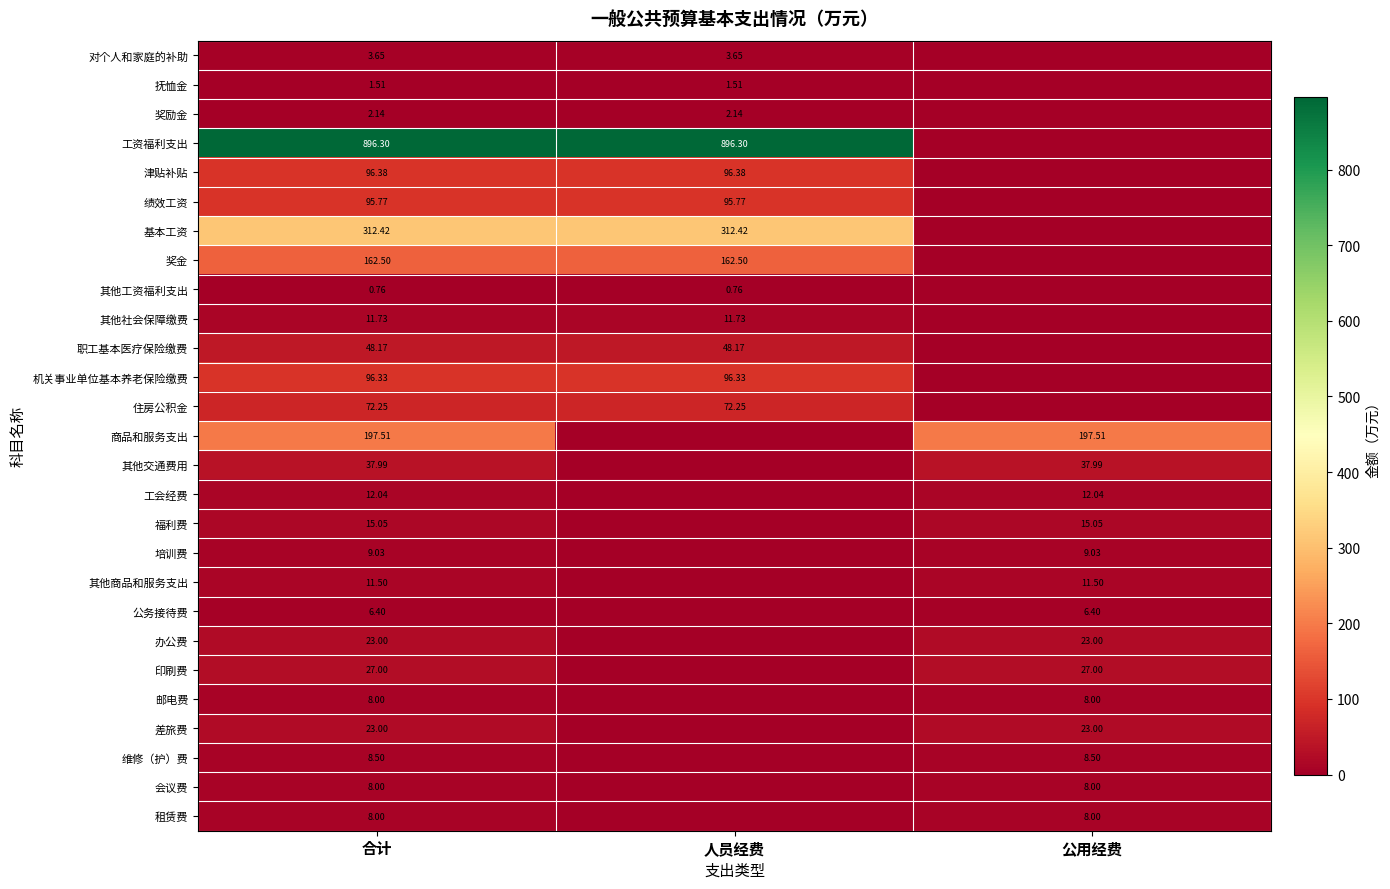

True or false: 绩效工资 has a value of 95.8 at 人员经费.

True